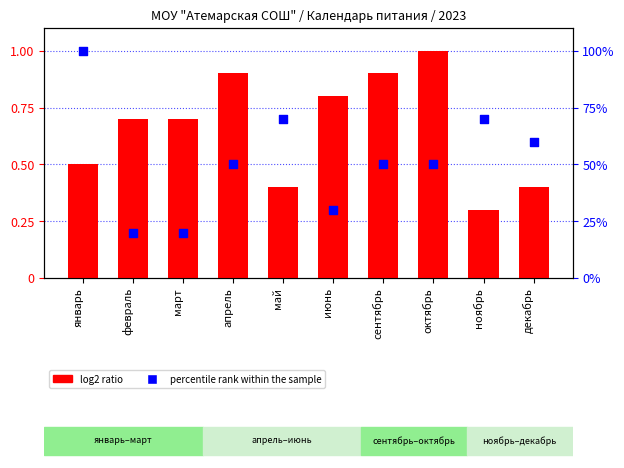

Which series has the largest total across all categories?

percentile rank within the sample